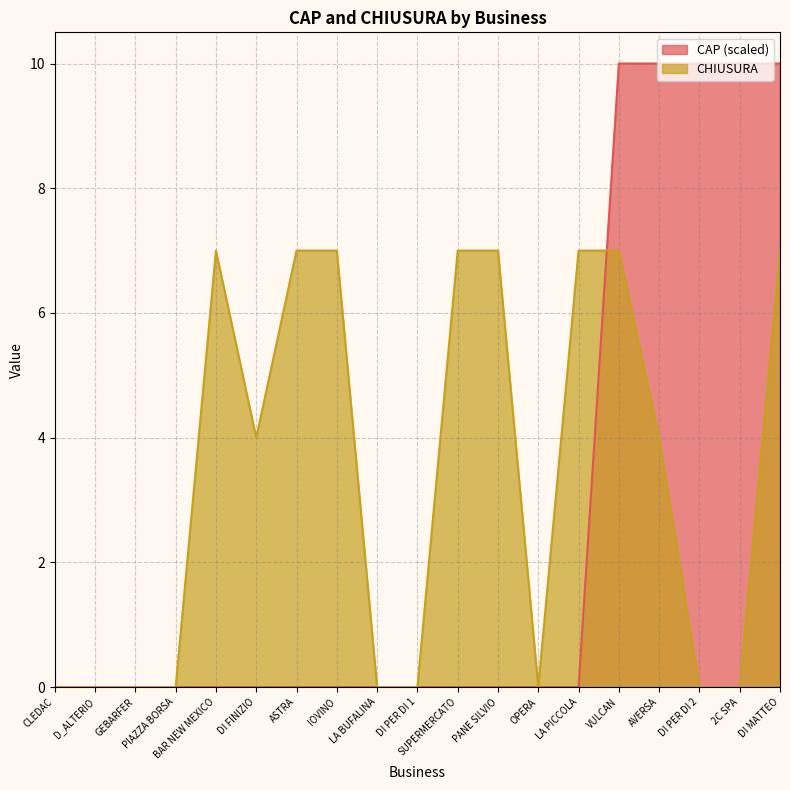

List the labels in order of CAP value, largest first.

VULCAN, AVERSA, DI PER DI 2, 2C SPA, DI MATTEO, CLEDAC, D_ALTERIO, GEBARFER, PIAZZA BORSA, BAR NEW MEXICO, DI FINIZIO, ASTRA, IOVINO, LA BUFALINA, DI PER DI 1, SUPERMERCATO, PANE SILVIO, OPERA, LA PICCOLA